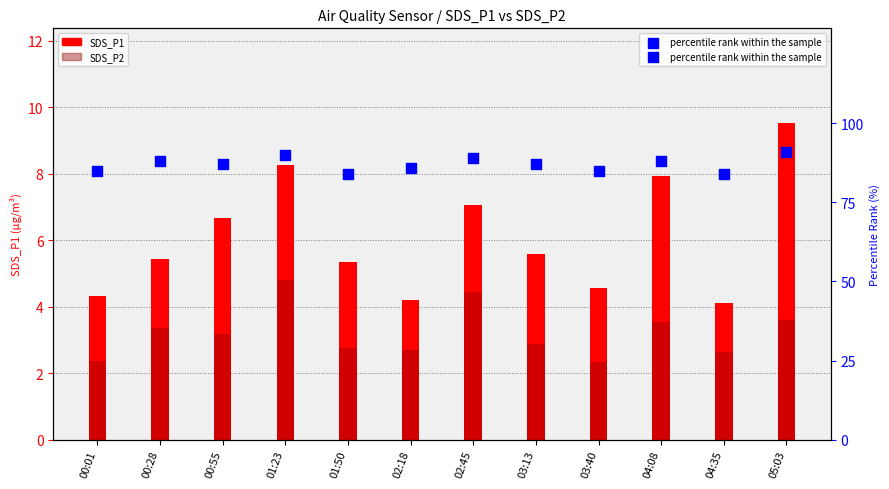

At how many categories does at least one series exceed 47?

12